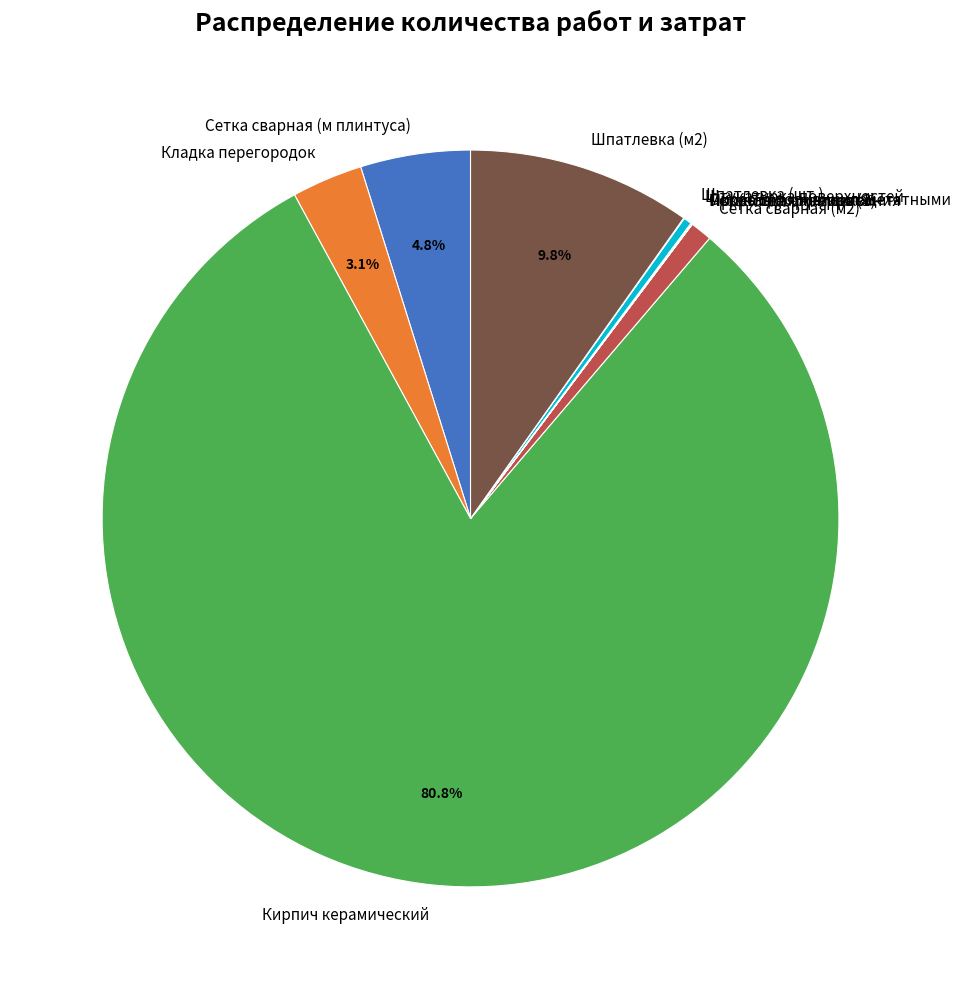

What percentage is NOT represented by Кирпич керамический?

19.2%